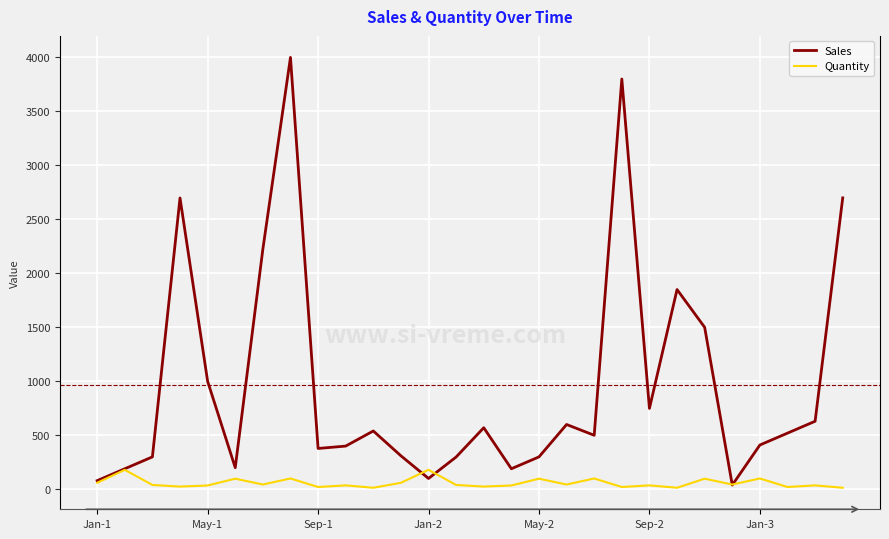

What is the highest value of the Sales series?

4000